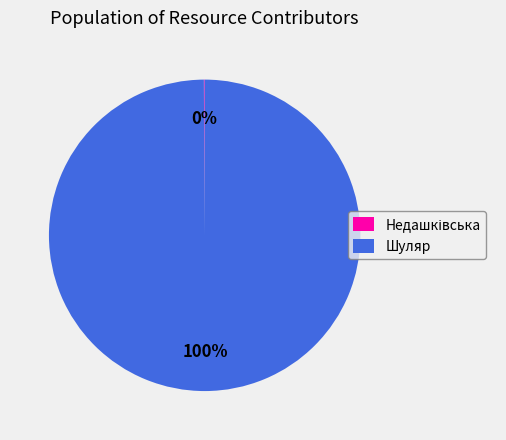

True or false: Шуляр accounts for 100% of the total.

True